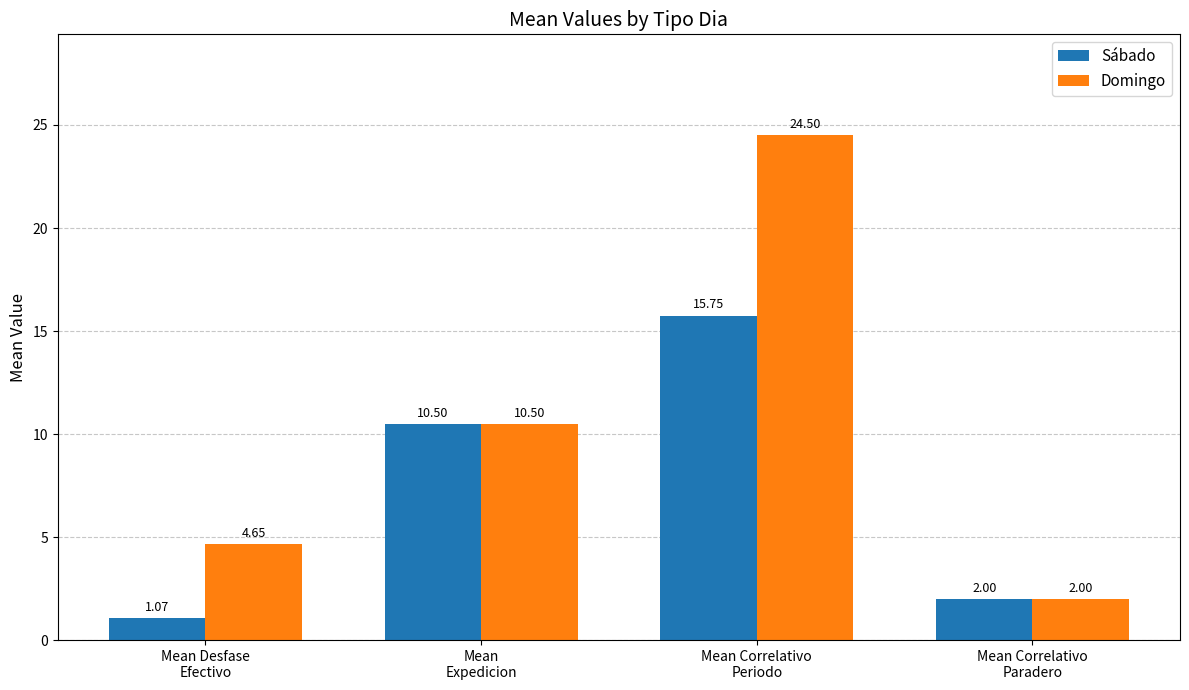

What is the label of the 4th bar from the right?

Mean Desfase
Efectivo